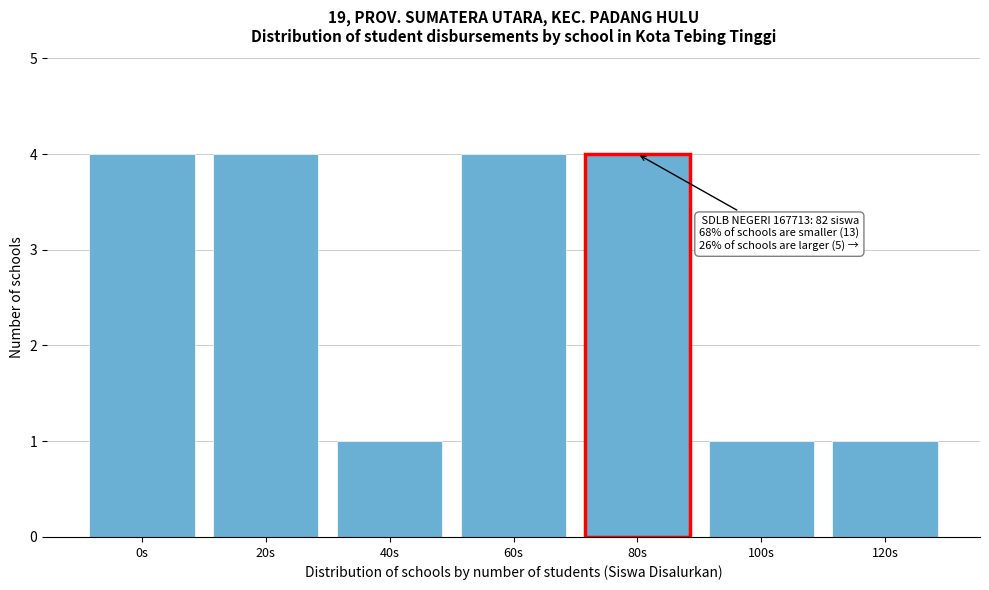

Reading right to left, extract all data points from this chart.

120s=1	100s=1	80s=4	60s=4	40s=1	20s=4	0s=4